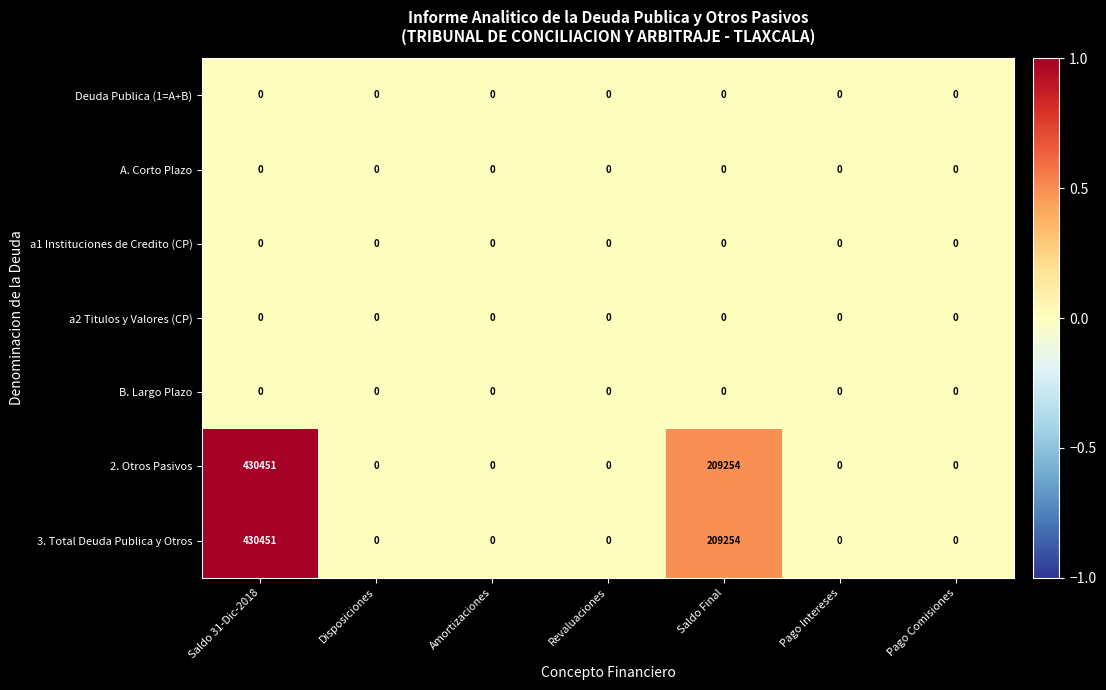

The value of 3. Total Deuda Publica y Otros at Saldo Final is 209254. True or false?

True